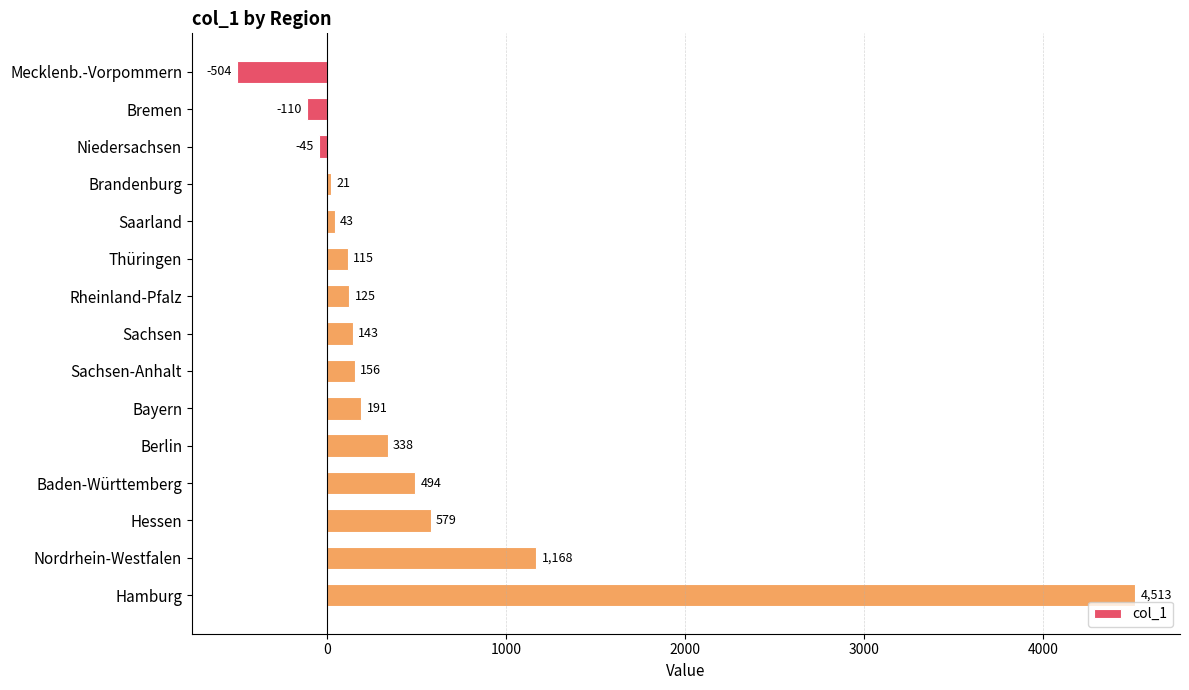

Are the bars horizontal?

Yes